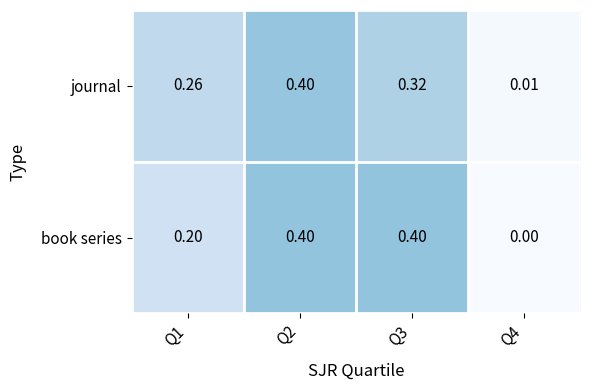

Which series has the largest total across all categories?

book series